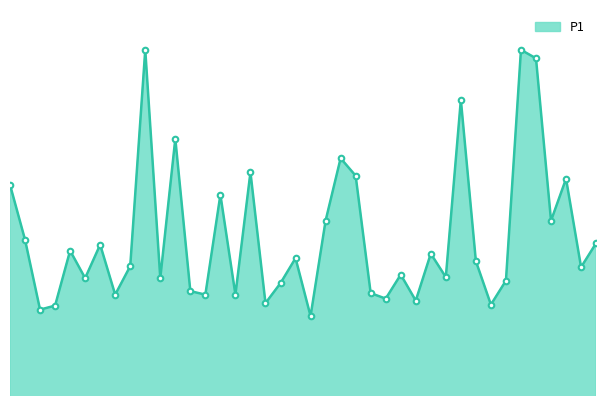

Rank the categories by value from lowest to highest.

00:51, 00:06, 00:09, 01:20, 00:43, 01:08, 01:03, 00:19, 00:33, 00:38, 01:01, 00:31, 00:46, 01:23, 00:14, 00:26, 01:13, 01:05, 01:35, 00:21, 01:18, 00:48, 01:10, 00:12, 00:16, 01:37, 00:04, 00:53, 01:30, 00:36, 00:01, 01:32, 00:58, 00:41, 00:56, 00:29, 01:15, 01:27, 00:24, 01:25